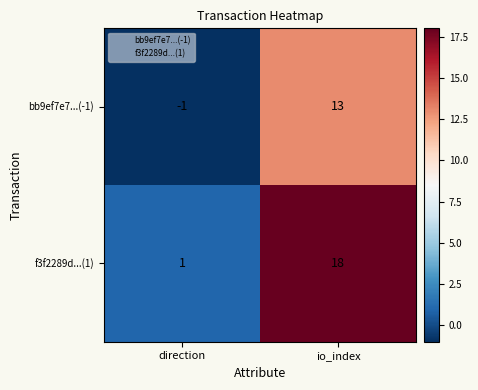

What is the maximum value shown in the chart?

18